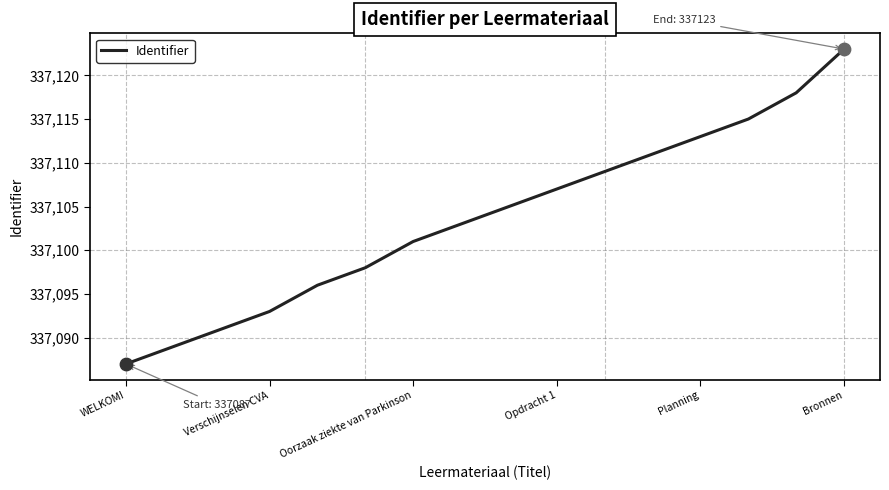

What is the maximum value shown in the chart?

337123